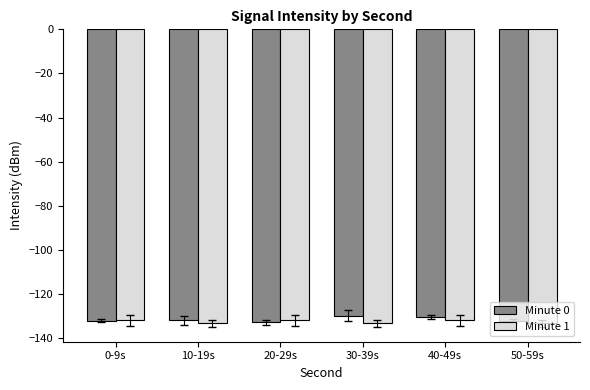

What is the total value across all series at 40-49s?

-262.5